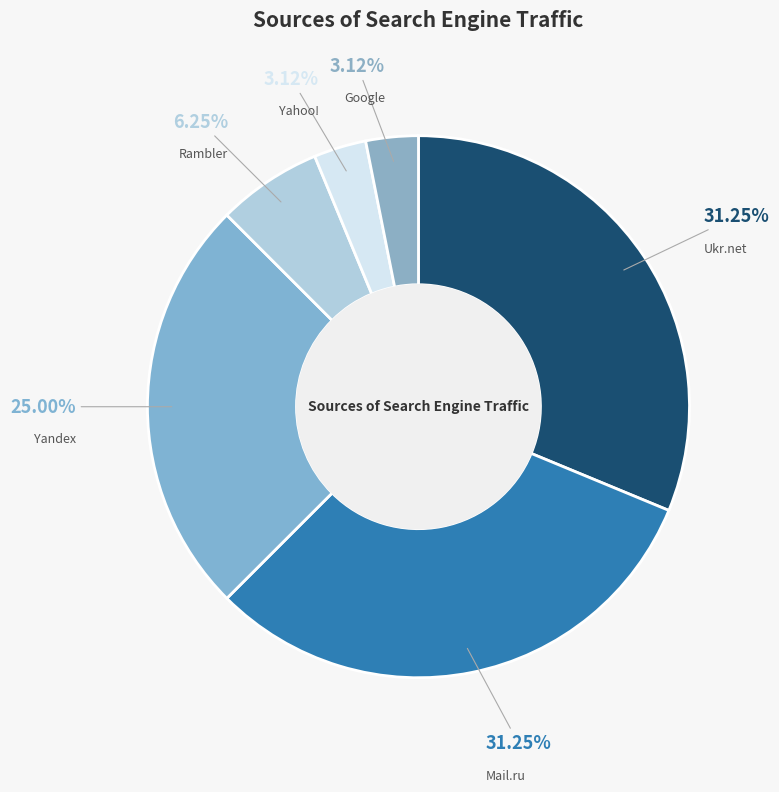

To the nearest percent, what is the combined percentage of Yandex and Ukr.net?

56%